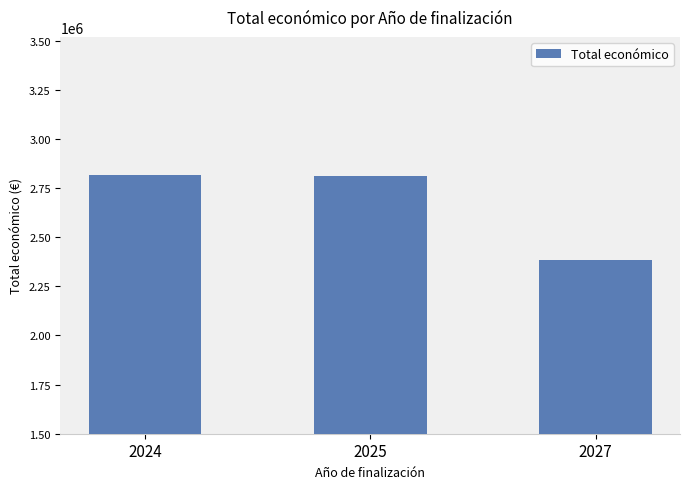

What is the sum of the values at 2024 and 2025?

5627220